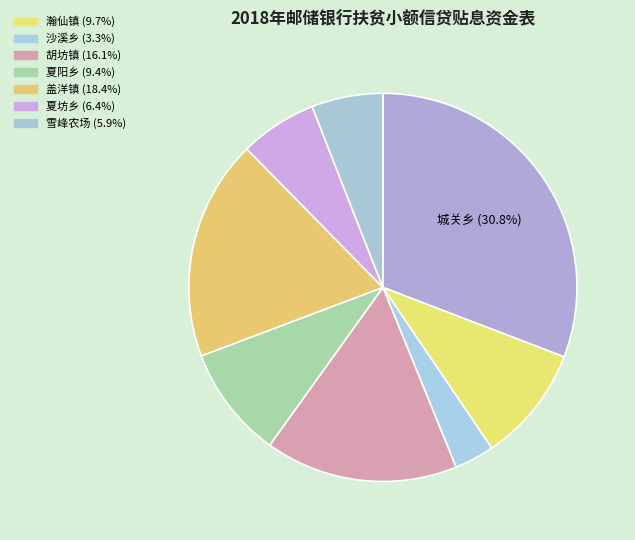

How many slices are in this pie chart?

8